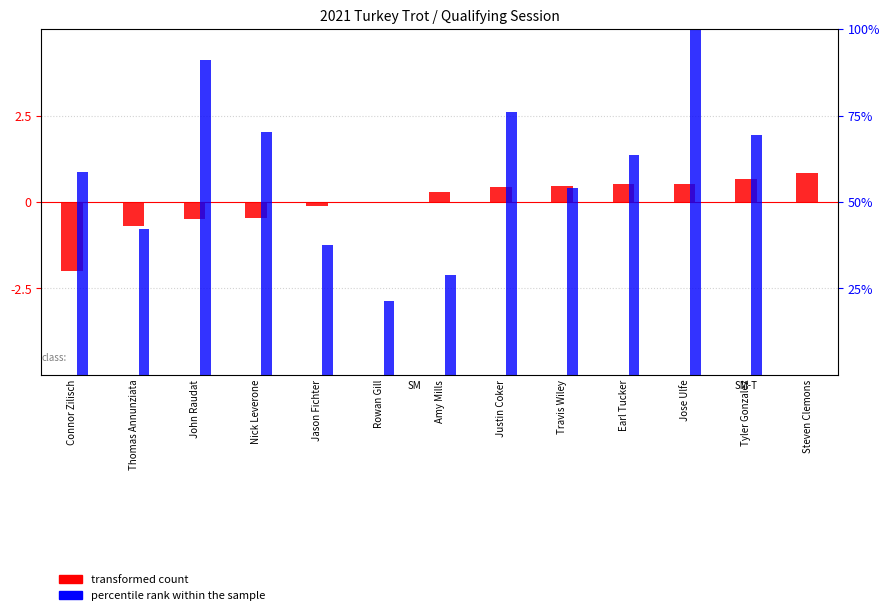

What is the difference between the maximum and minimum values in the percentile rank within the sample series?

100.0